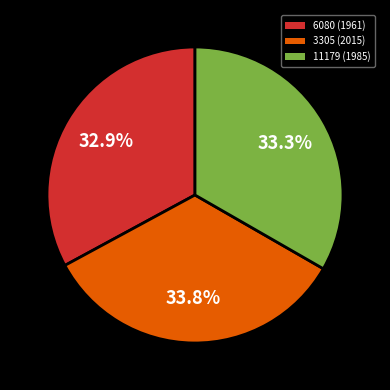

Which has a higher value, 3305 (2015) or 6080 (1961)?

3305 (2015)